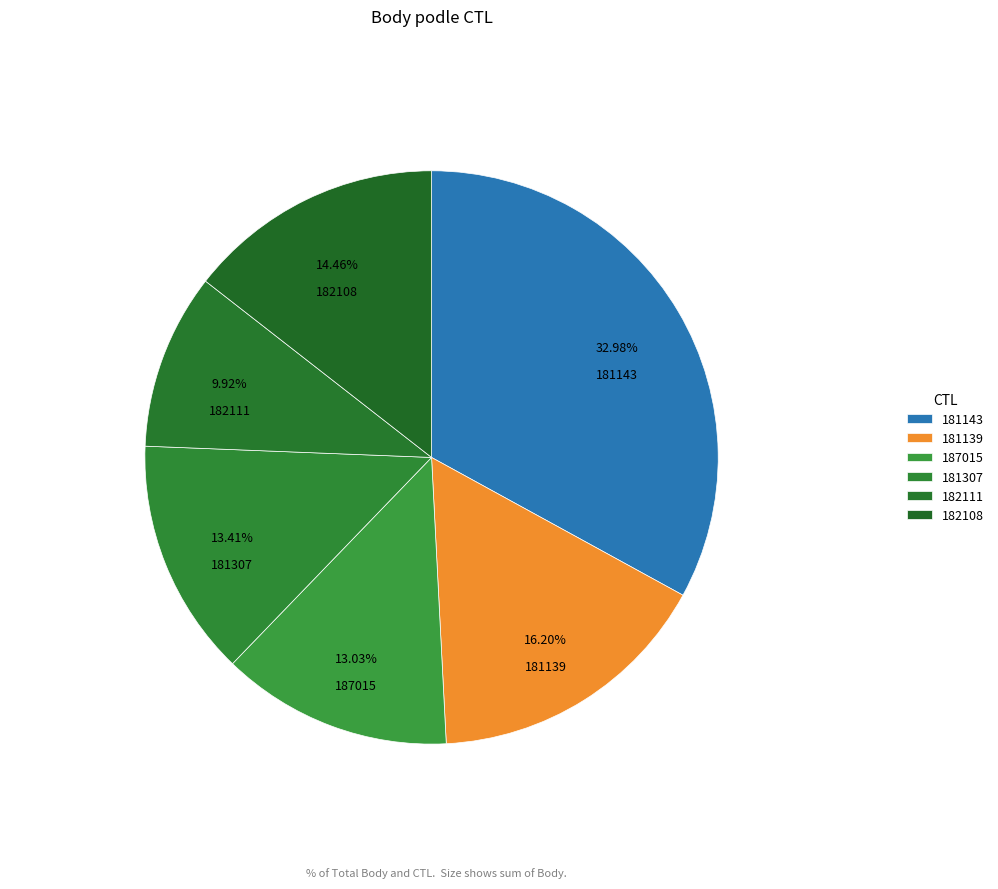

The 181139 slice represents 3% of the pie. True or false?

False